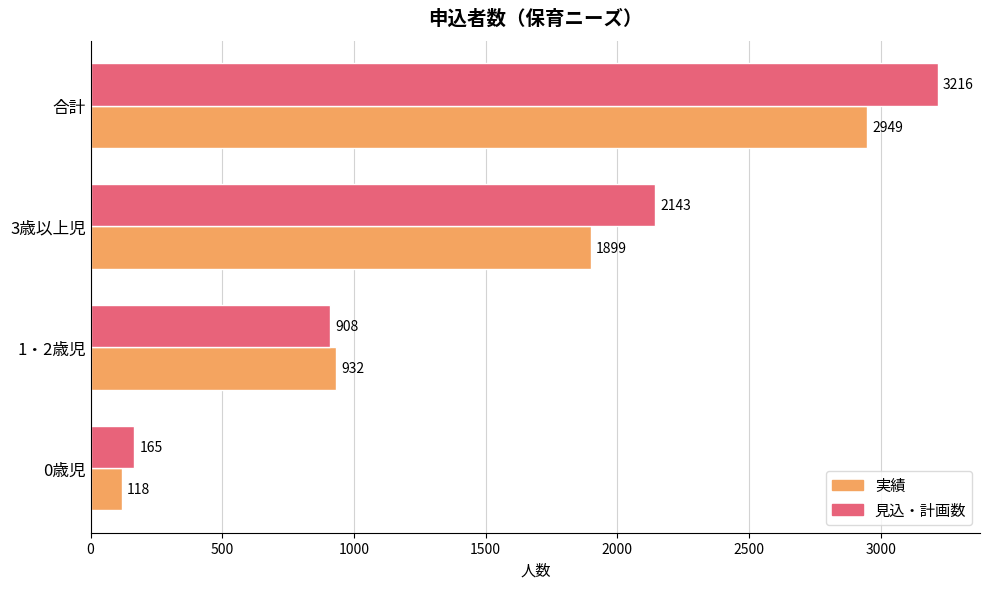

Count the 実績 values in the range 932 to 2949.

3